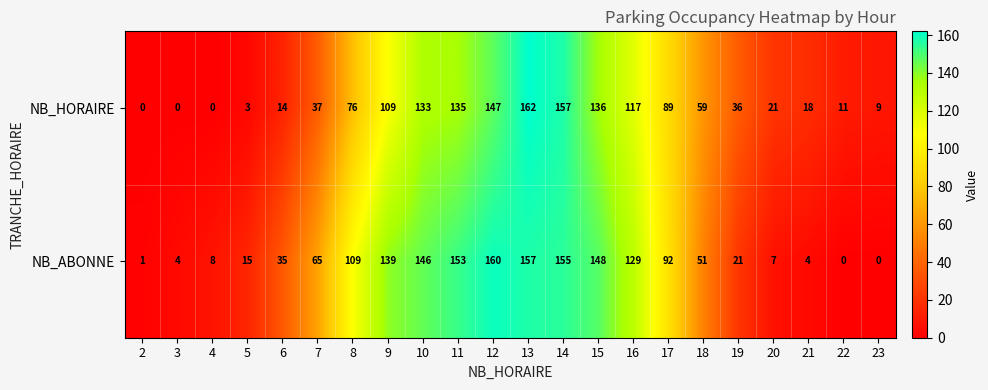

What is the average value of the NB_ABONNE series?

73